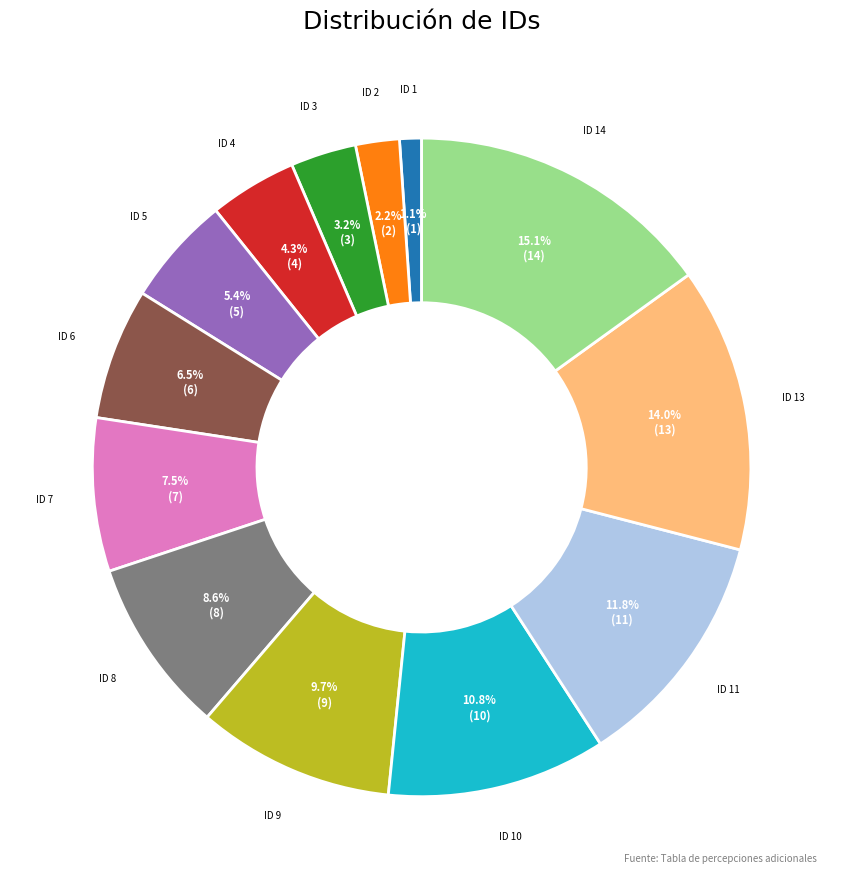

Does any single category account for the majority?

No